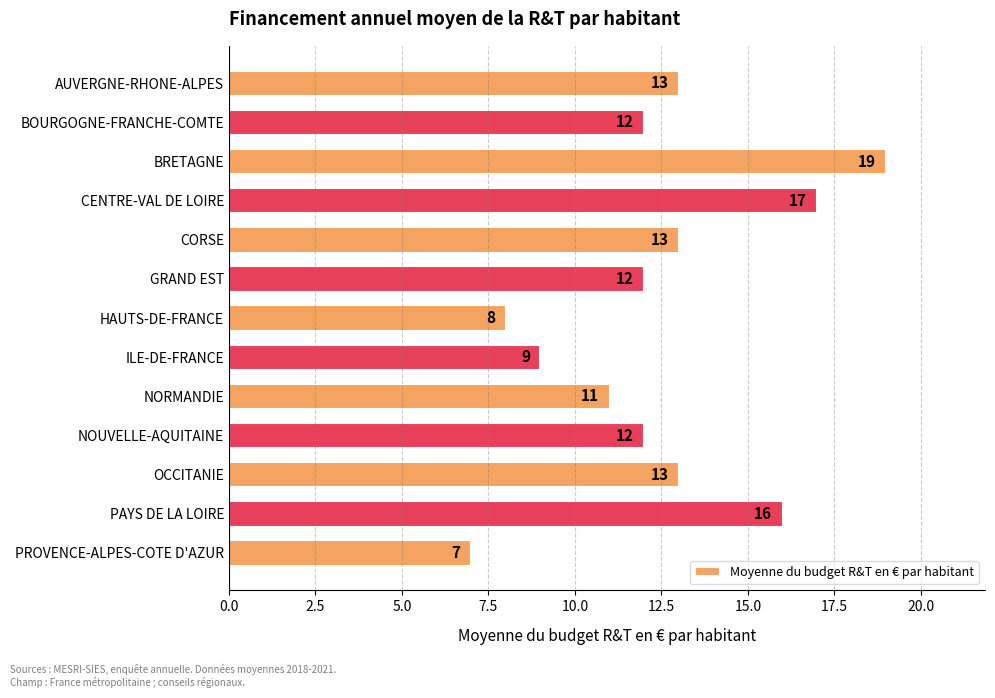

The value at NOUVELLE-AQUITAINE is 12. True or false?

True